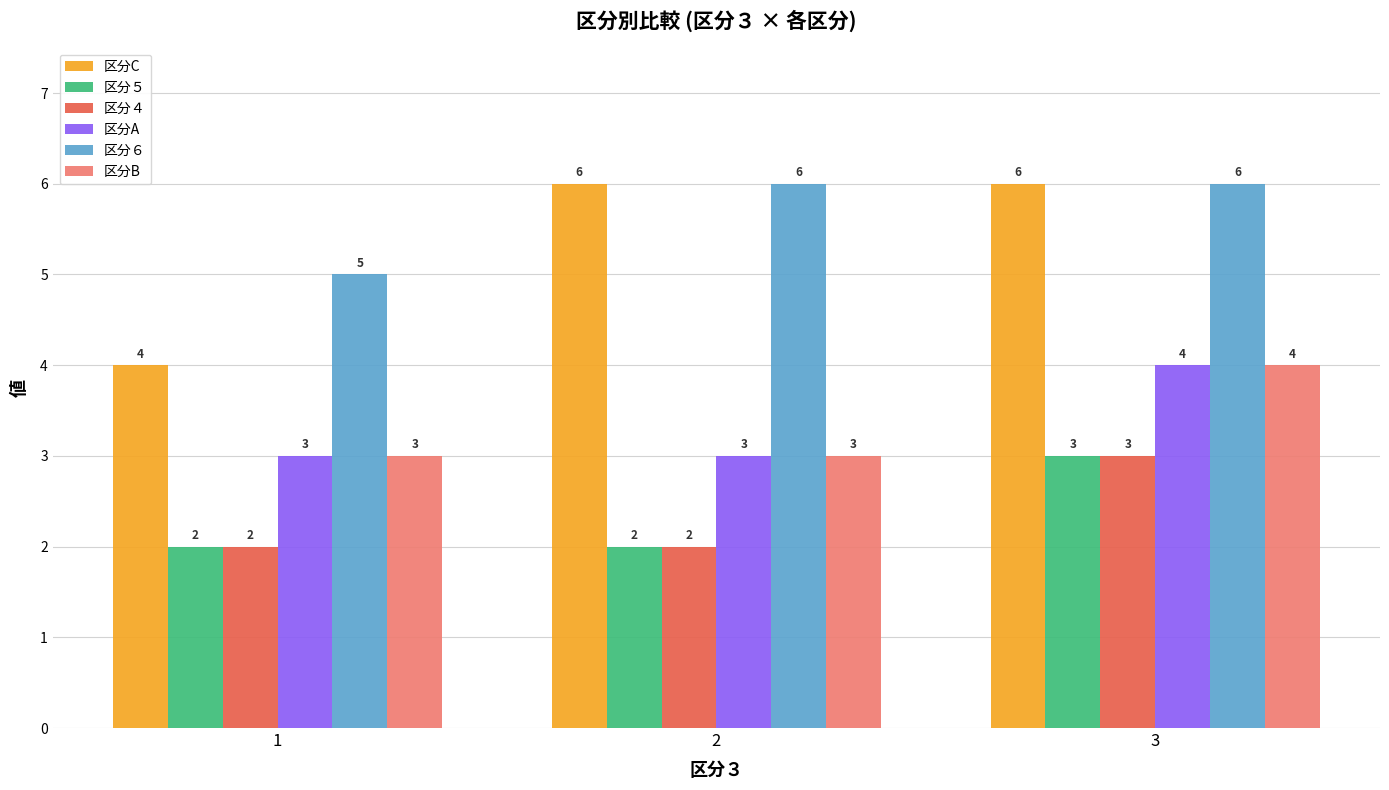

Count the 区分４ values in the range 2 to 3.

3